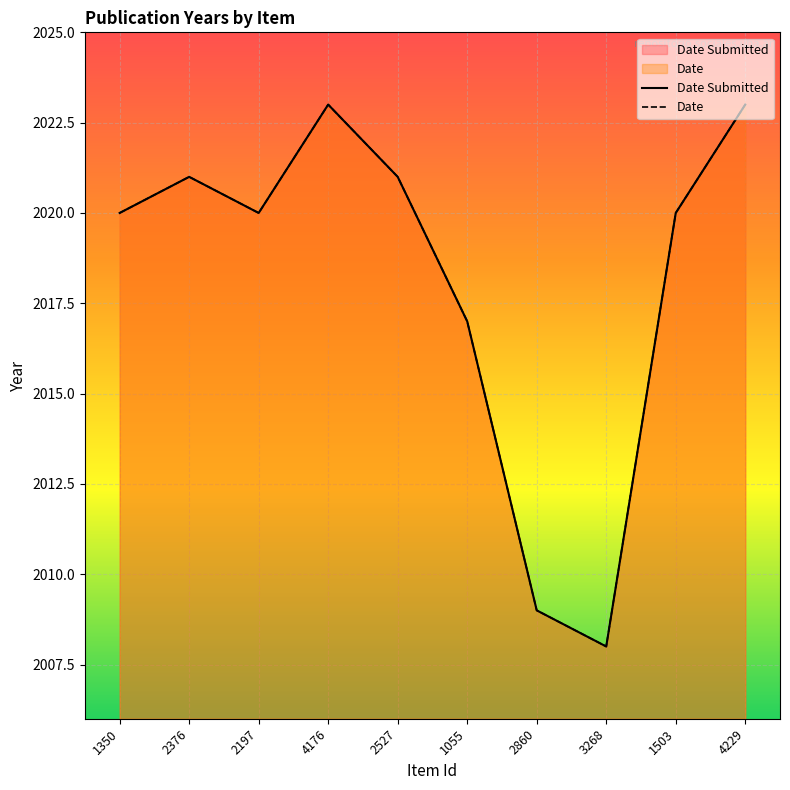

True or false: Date has a value of 3251 at 1055.

False